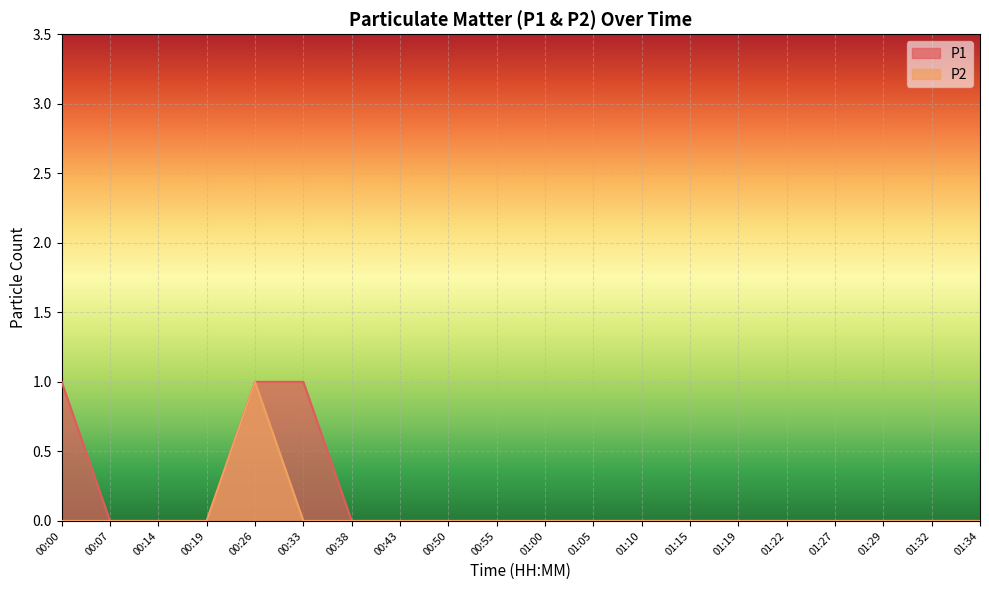

What is the sum of all P2 values?

1